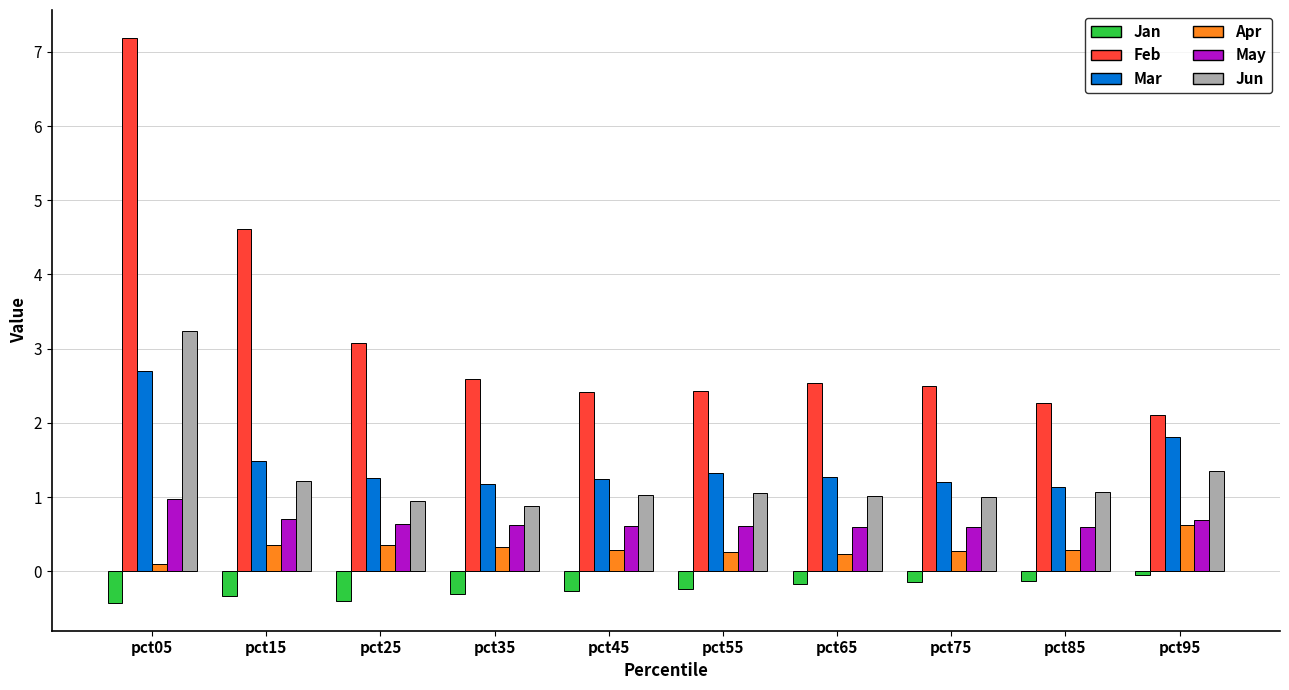

Are the bars grouped side by side (vs. stacked)?

Yes